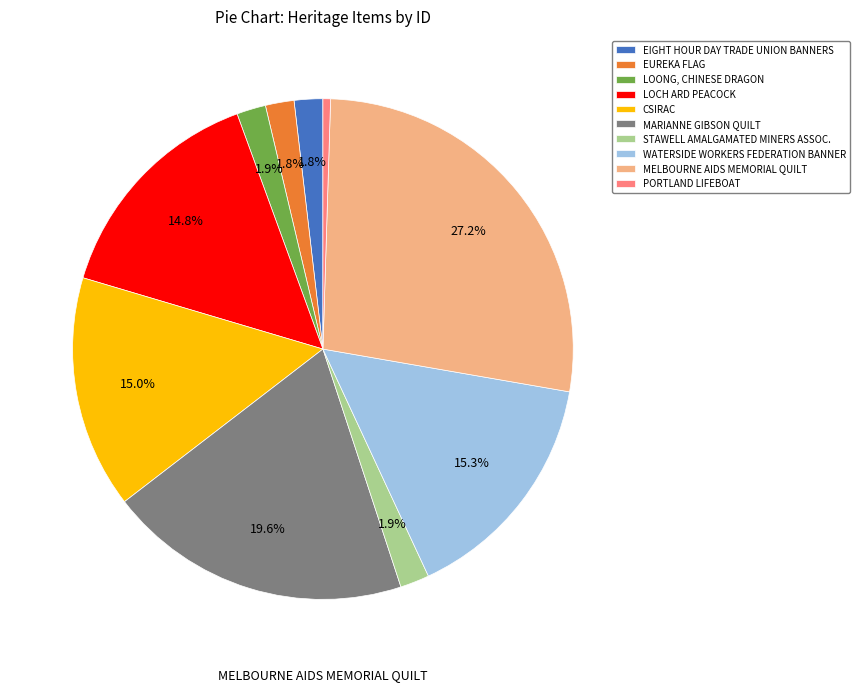

What percentage is the WATERSIDE WORKERS FEDERATION BANNER slice, to the nearest percent?

15%